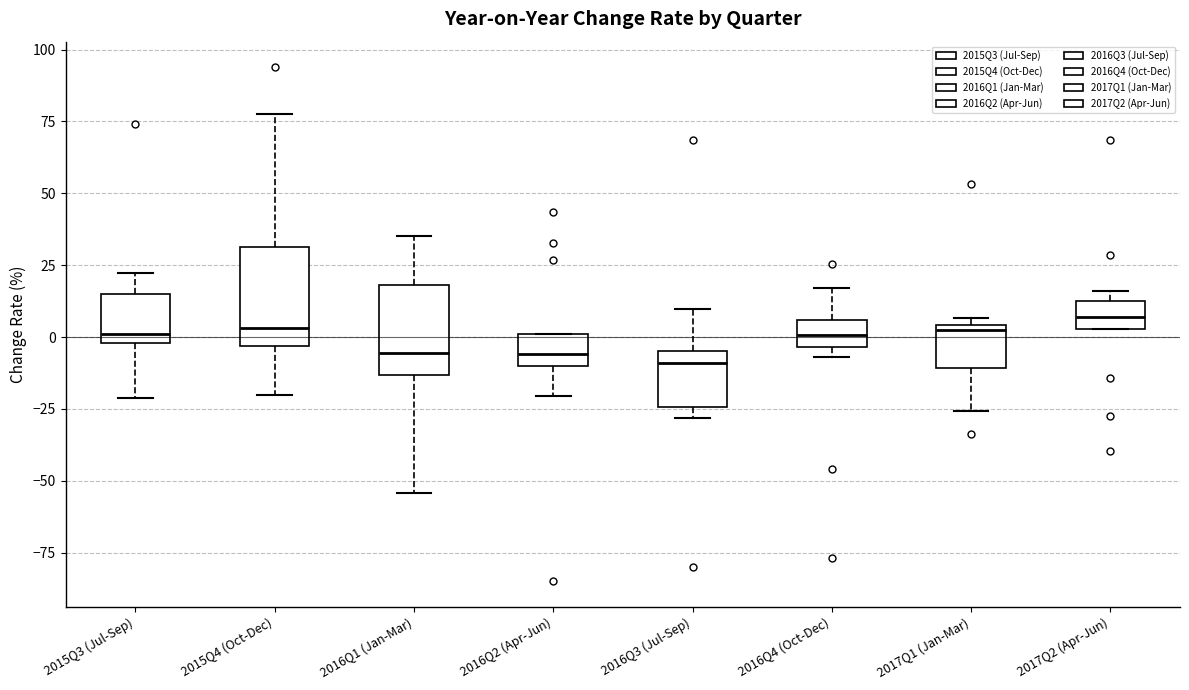

Reading left to right, transcribe this box plot: for each box, give where its median line is, the range the box spans, and where its two whiskers end, as read against the y-axis. The values are not printed on the chart, so give them approximately, as read against the axis.

2015Q3 (Jul-Sep): median 0 (just above the box's lower edge), box 0 to 15, whiskers -20 to 20
2015Q4 (Oct-Dec): median 5, box -5 to 30, whiskers -20 to 80
2016Q1 (Jan-Mar): median -5, box -15 to 20, whiskers -55 to 35
2016Q2 (Apr-Jun): median -5, box -10 to 0, whiskers -20 to 0
2016Q3 (Jul-Sep): median -10, box -25 to -5, whiskers -30 to 10
2016Q4 (Oct-Dec): median 0, box -5 to 5, whiskers -5 (just below the box's lower edge) to 15
2017Q1 (Jan-Mar): median 5, box -10 to 5, whiskers -25 to 5 (just above the box's upper edge)
2017Q2 (Apr-Jun): median 5 (inside the box), box 5 to 15, whiskers 5 to 15 (just above the box's upper edge)